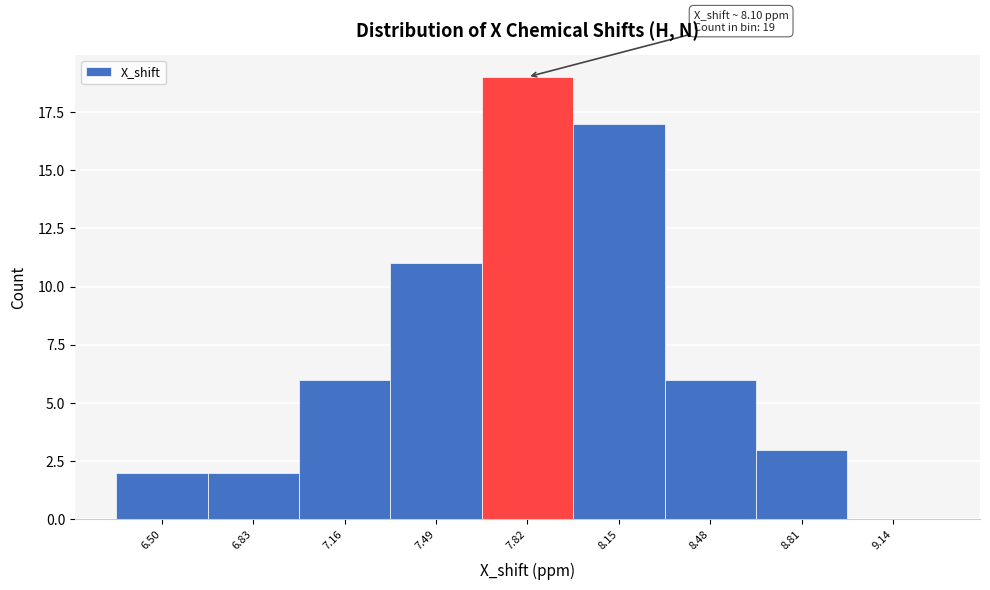

Reading left to right, transcribe all the data shown in this chart.

6.50=2	6.83=2	7.16=6	7.49=11	7.82=19	8.15=17	8.48=6	8.81=3	9.14=0